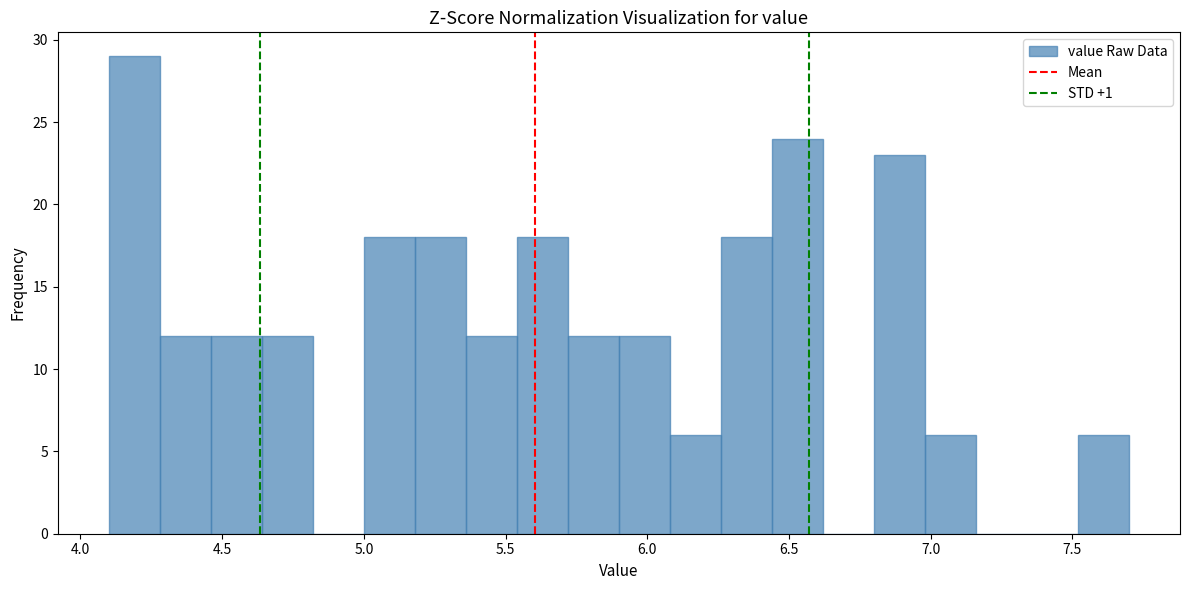

Around what value on the x-axis is the tallest bar? Give the approximate position of its centre, as read against the axis.

4.20